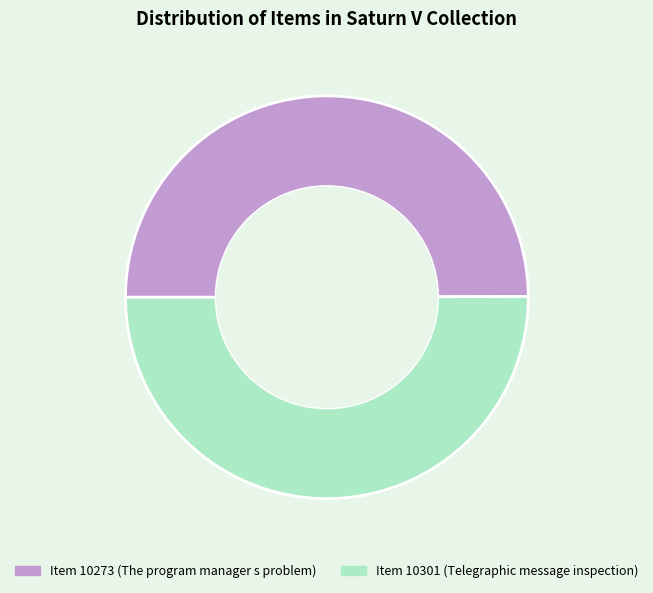

Count the number of slices in the pie.

2